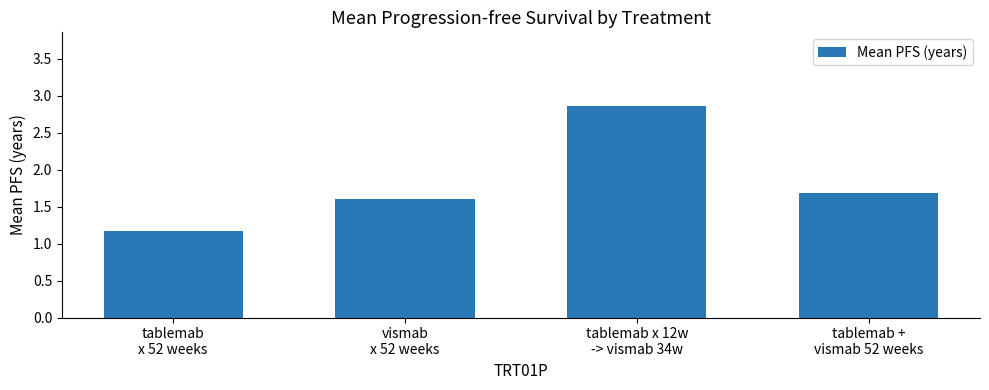

Which has a higher value, tablemab +
vismab 52 weeks or tablemab x 12w
-> vismab 34w?

tablemab x 12w
-> vismab 34w